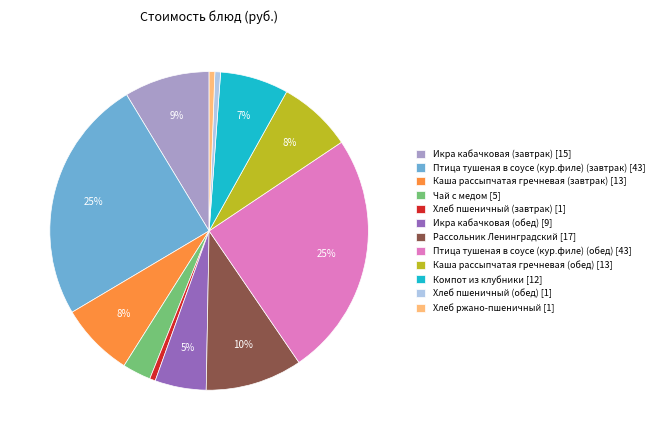

What percentage is the Рассольник Ленинградский slice, to the nearest percent?

10%